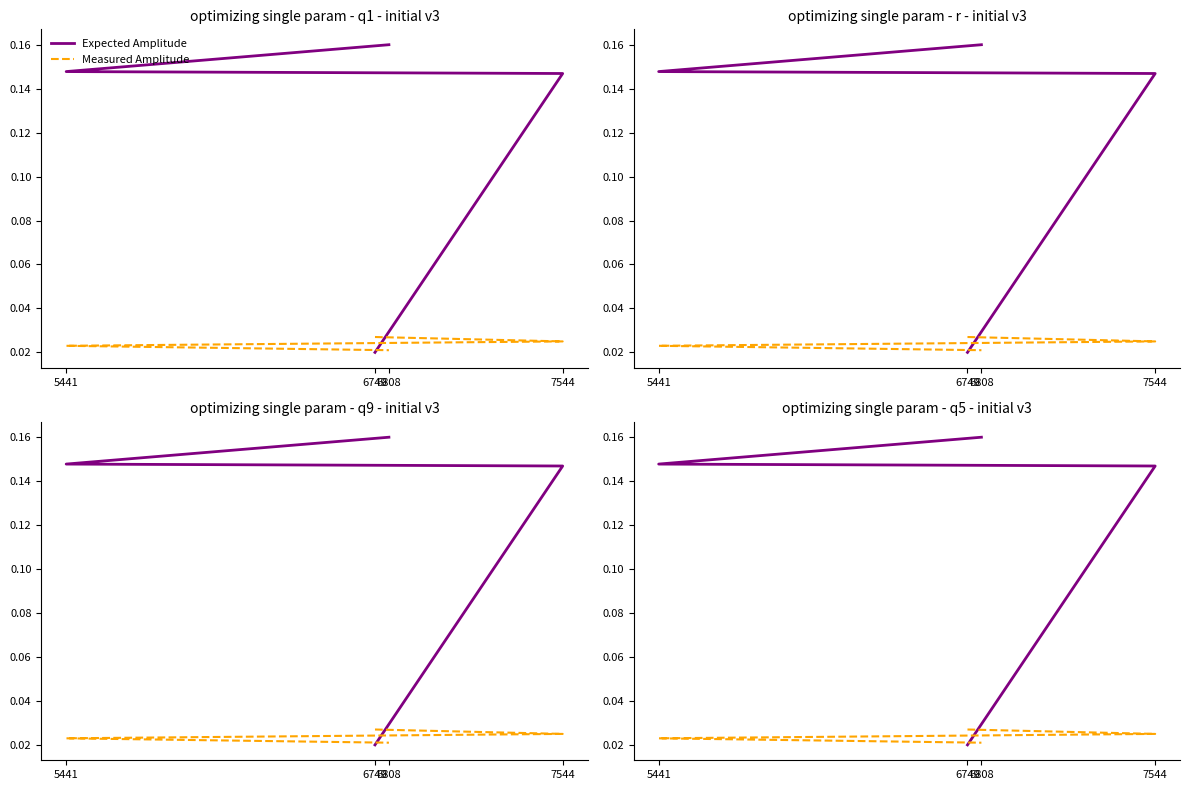

True or false: Expected Amplitude has a value of 0.3 at 6808.

False